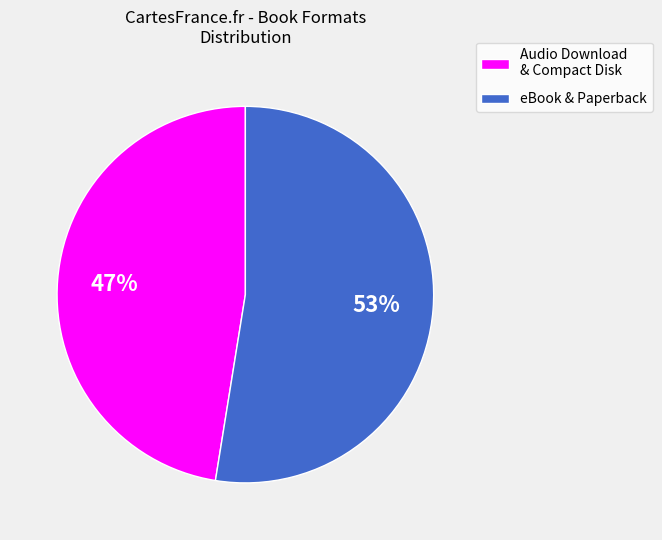

To the nearest percent, what is the average slice percentage?

50%